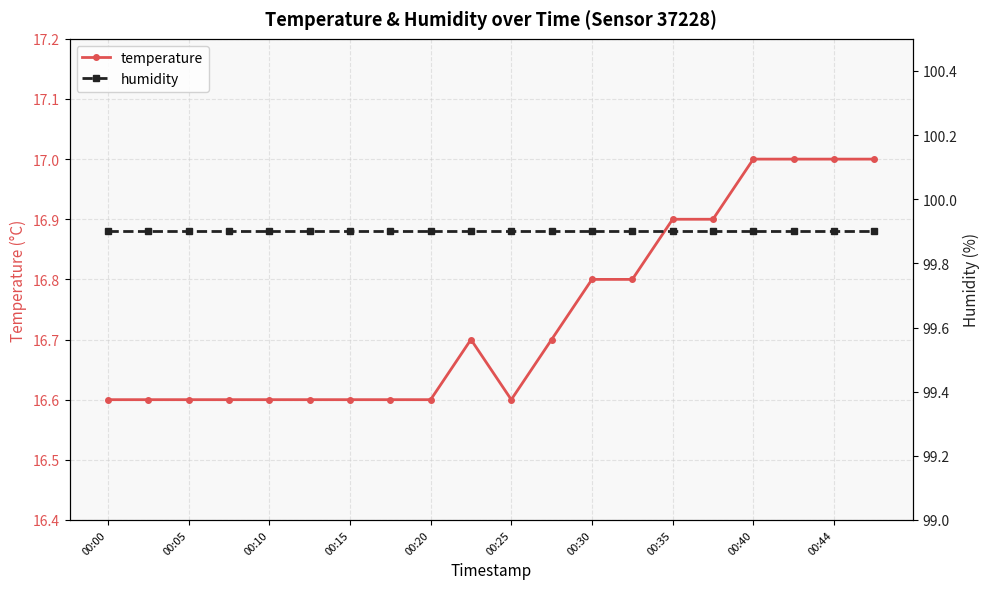

Which series has the largest total across all categories?

humidity